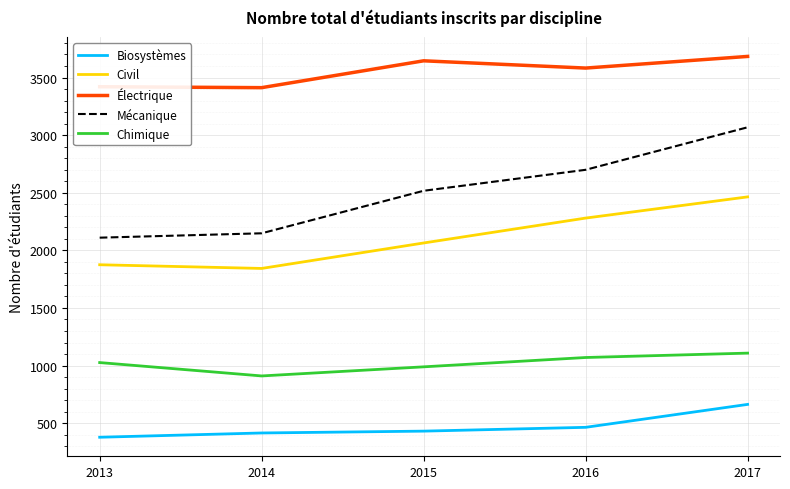

What are all the series names shown in the legend?

Biosystèmes, Civil, Électrique, Mécanique, Chimique